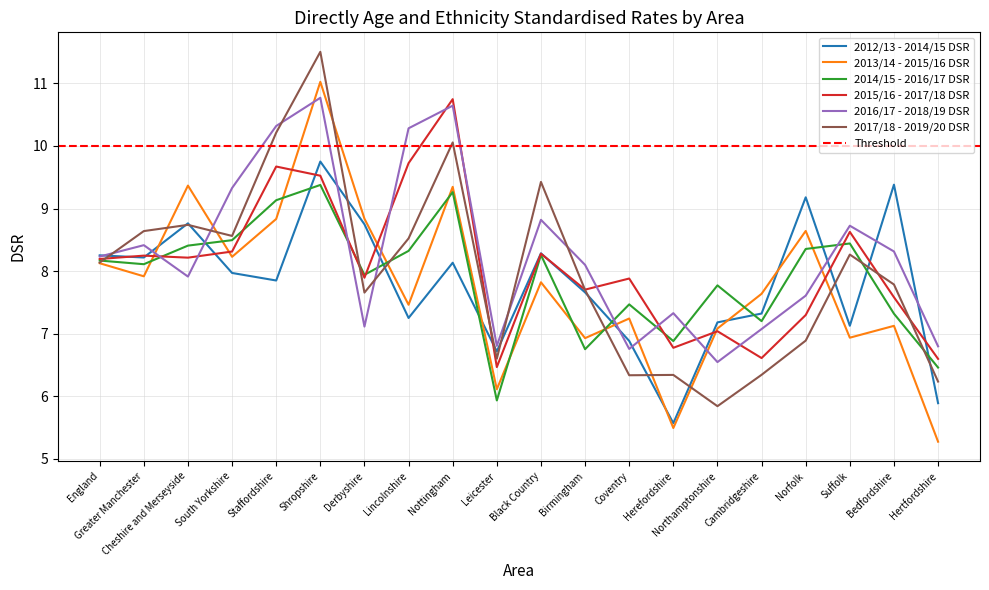

What is the smallest value displayed?

5.3